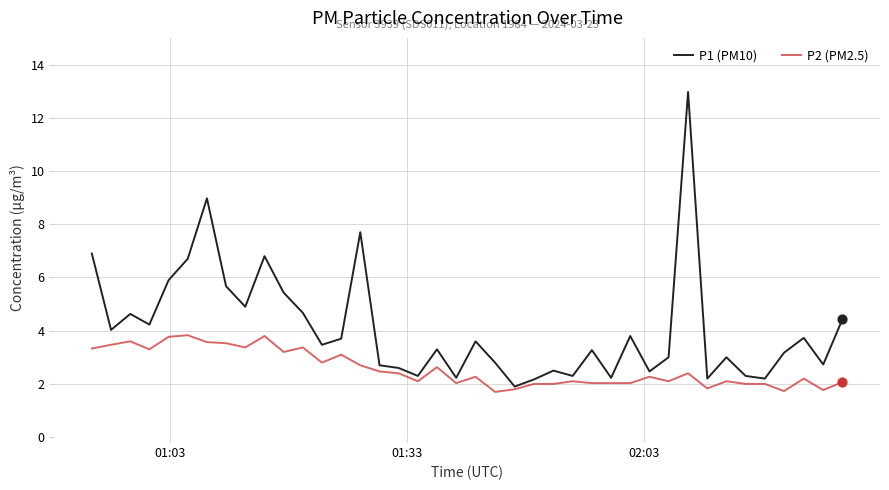

Which series has the largest range (max minus min)?

P1 (PM10)